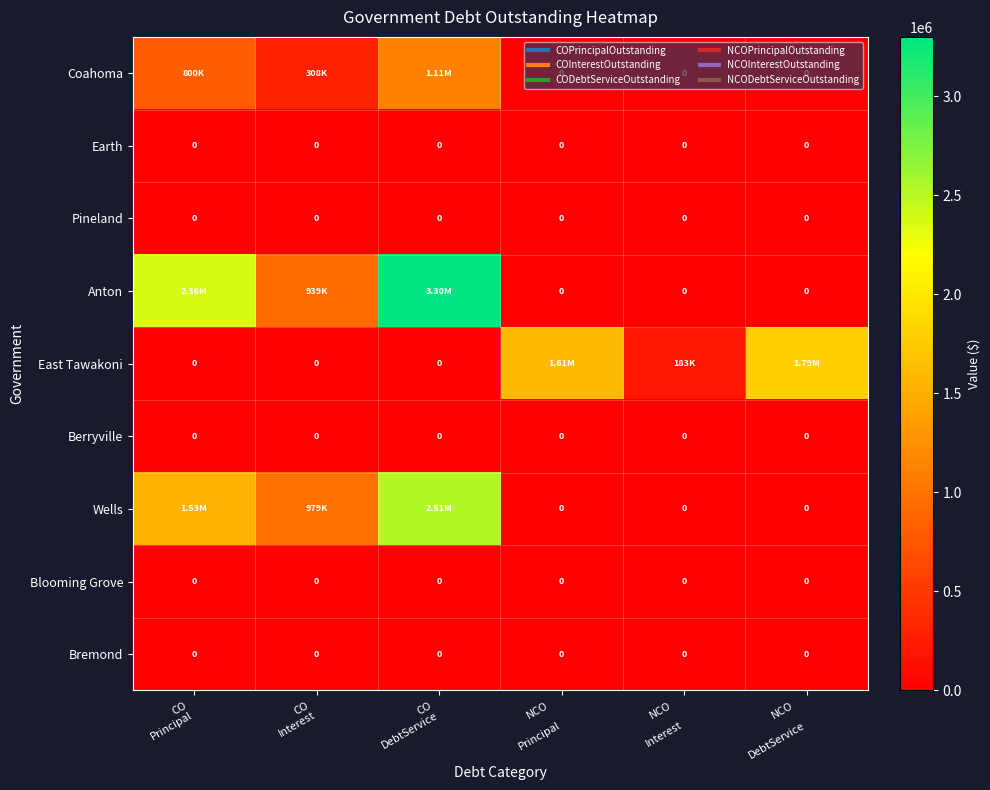

Is the value of Anton at NCO DebtService greater than the value of East Tawakoni at CO Principal?

No